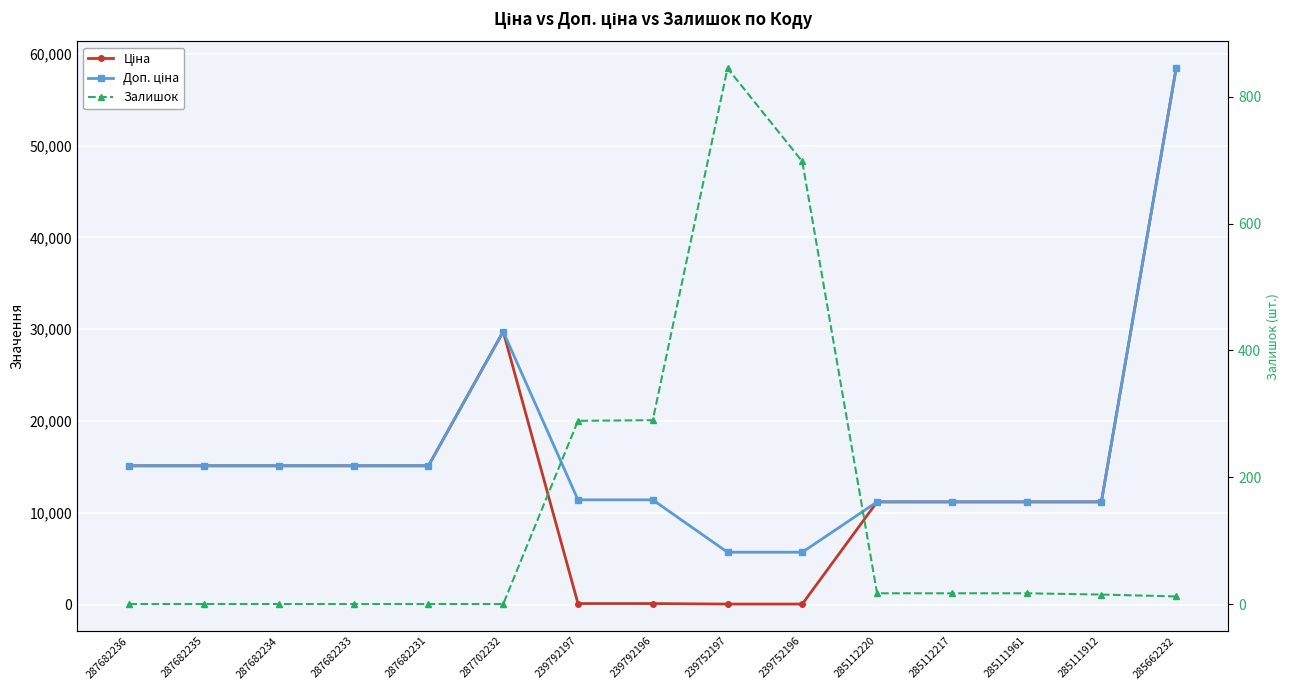

What is the maximum value shown in the chart?

58426.5